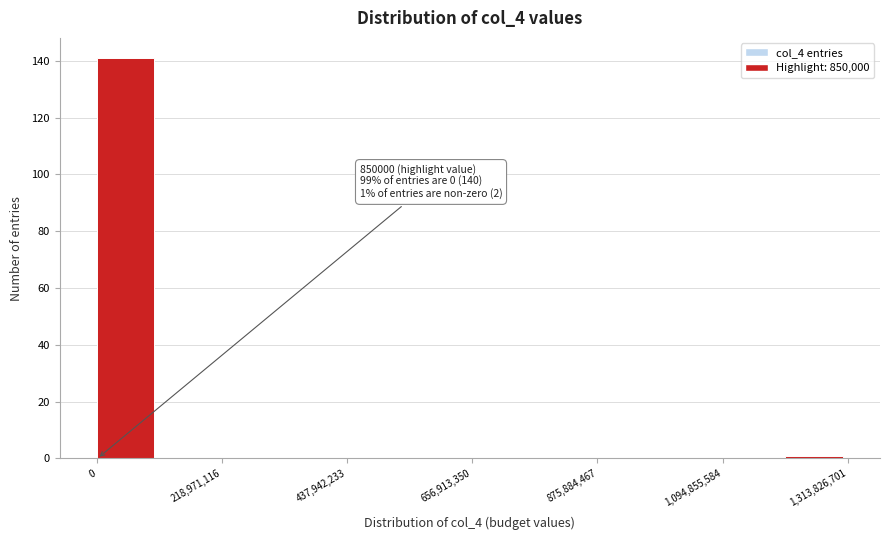

Read against the x-axis, roughly where is the centre of the tallest bar?

50000000